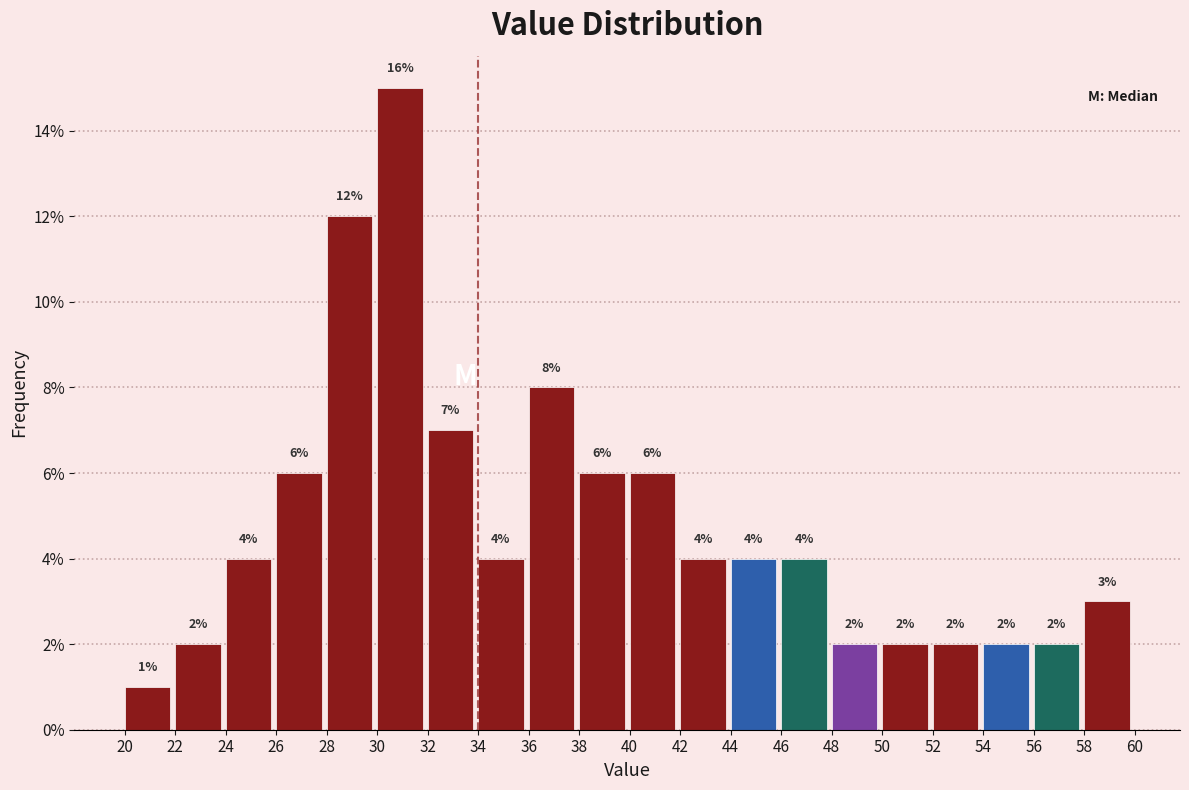

Over which range of the x-axis is the bar tallest?

30 to 32